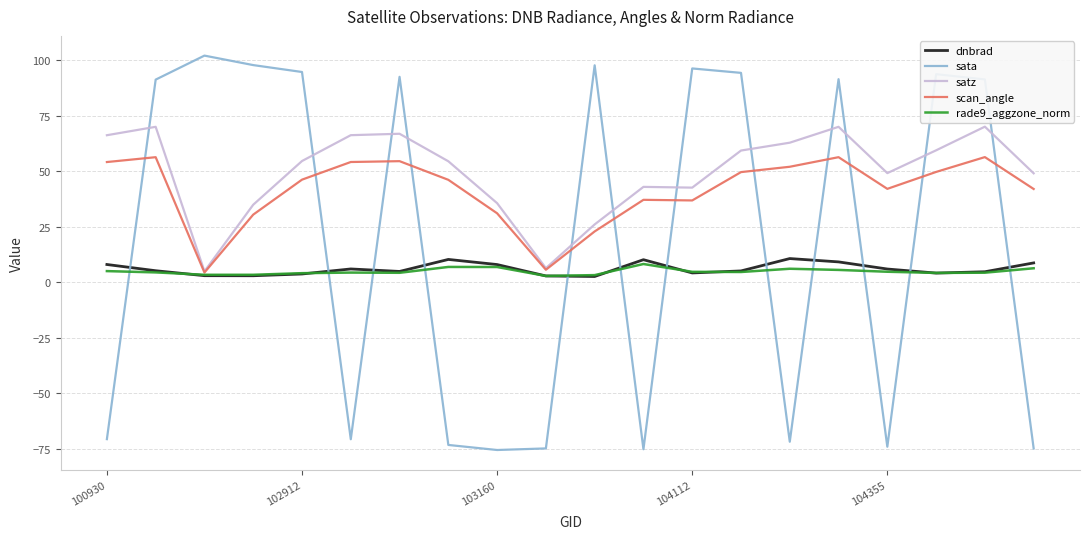

What is the minimum value for scan_angle?

4.3